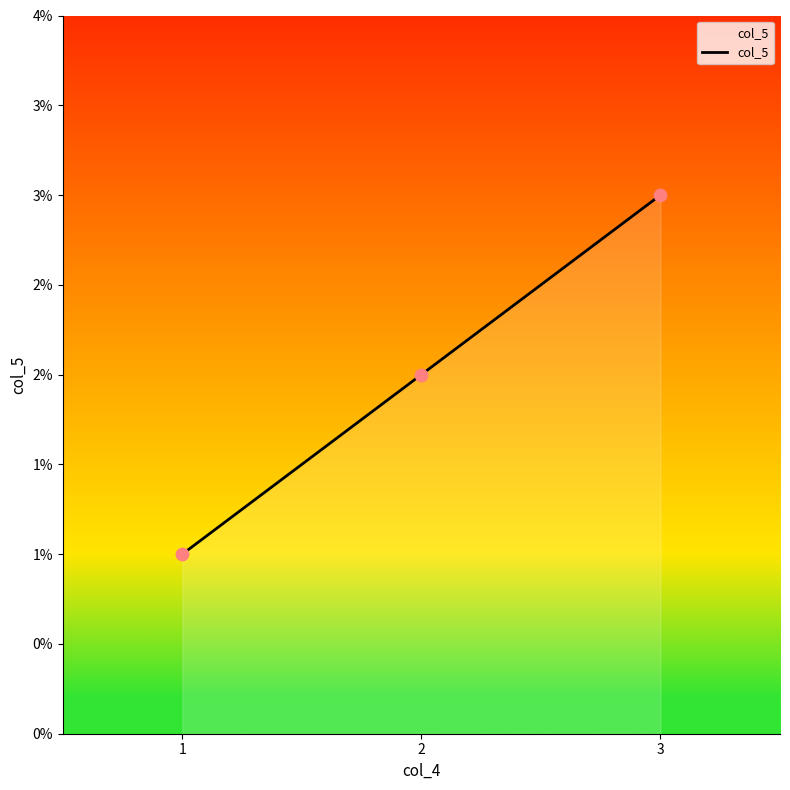

What is the ratio of the value at 3 to the value at 2?

1.5